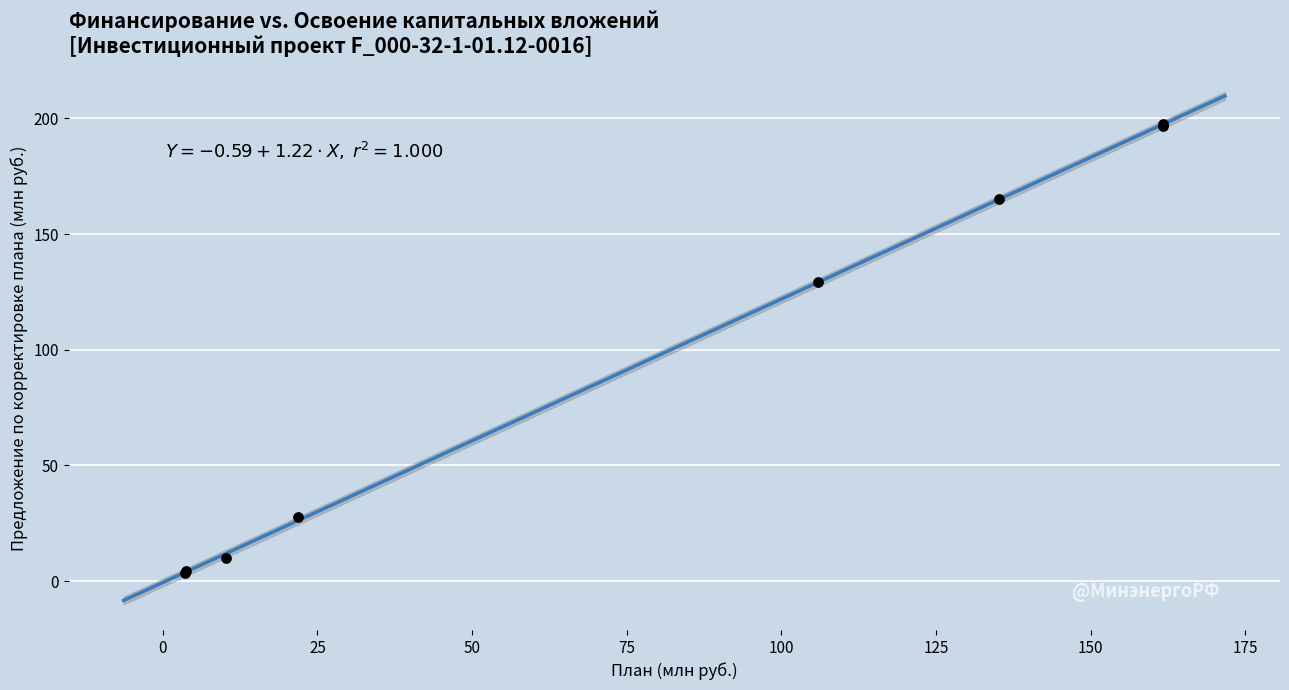

What Y value in the scatter plot is closest to 100?

129.4